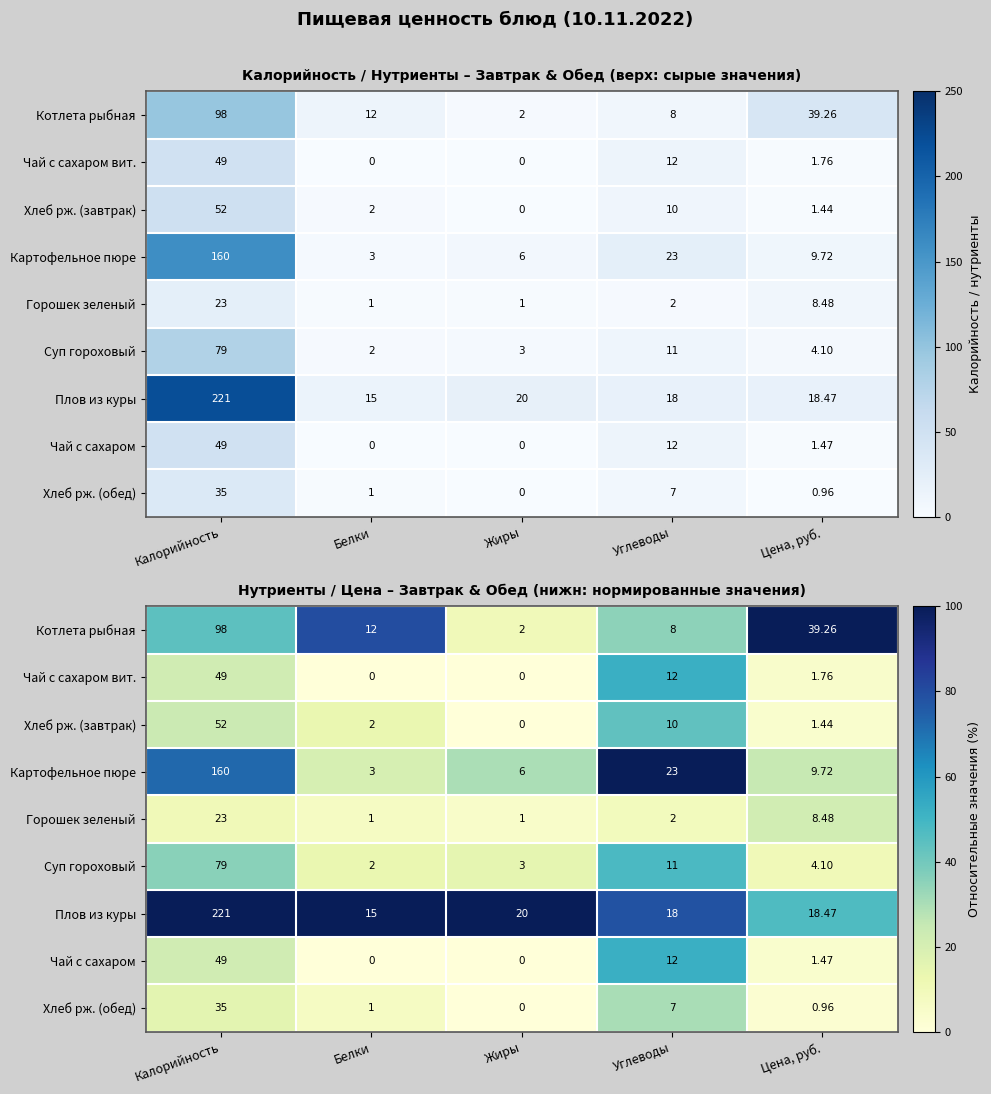

Rank the series at Белки from lowest to highest value.

Чай с сахаром вит., Чай с сахаром, Горошек зеленый, Хлеб рж. (обед), Хлеб рж. (завтрак), Суп гороховый, Картофельное пюре, Котлета рыбная, Плов из куры